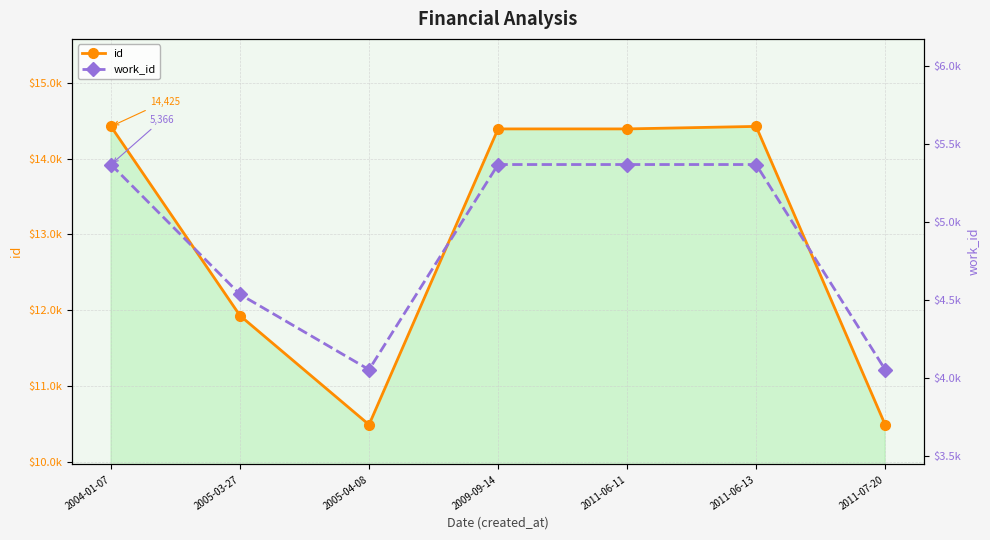

What is the sum of the id values at 2011-06-13 and 2011-06-11?

28817